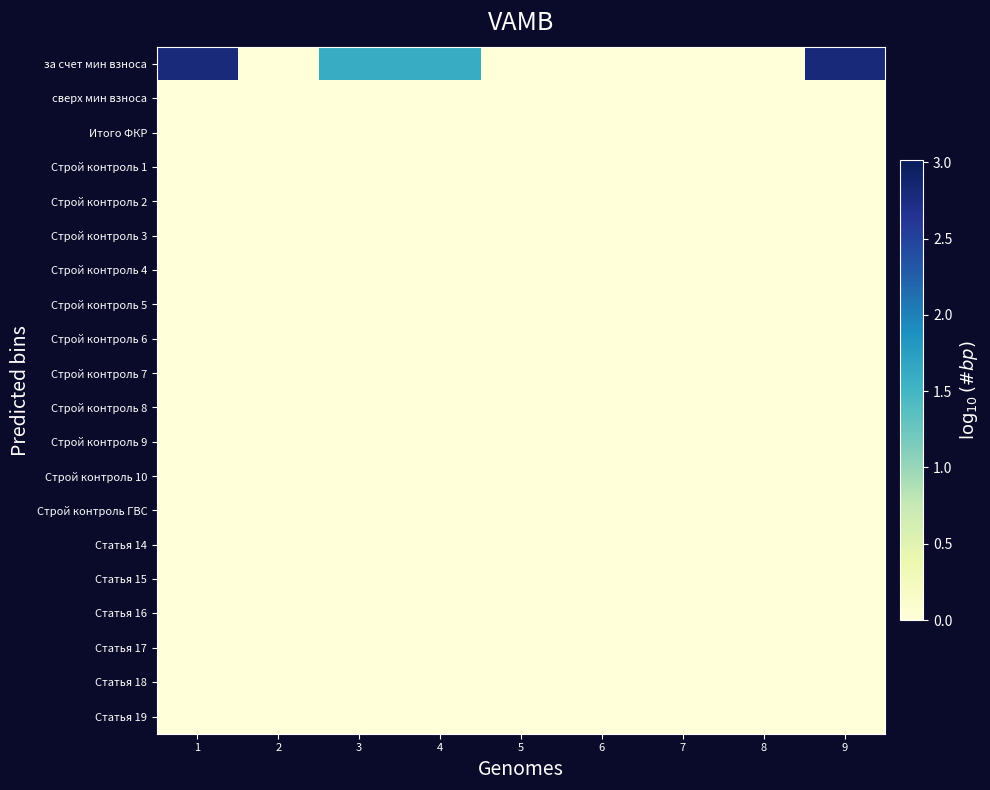

Rank the series by their maximum value, from highest to lowest.

за счет мин взноса, сверх мин взноса, Итого ФКР, Строй контроль 1, Строй контроль 2, Строй контроль 3, Строй контроль 4, Строй контроль 5, Строй контроль 6, Строй контроль 7, Строй контроль 8, Строй контроль 9, Строй контроль 10, Строй контроль ГВС, Статья 14, Статья 15, Статья 16, Статья 17, Статья 18, Статья 19